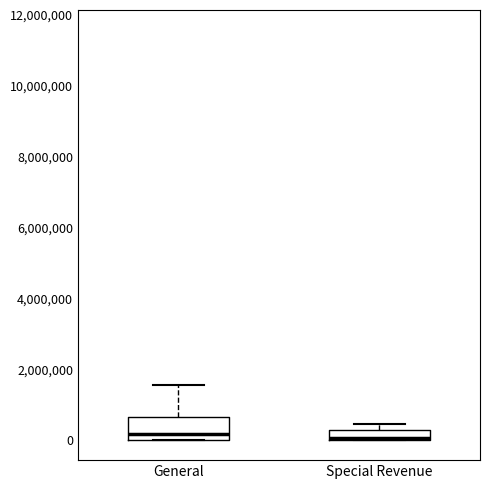

Comparing the boxes themselves (not the whiskers), which one is the tallest?

General